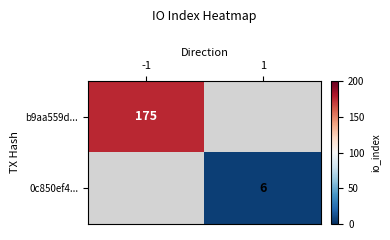

What is the greatest value displayed?

175.0